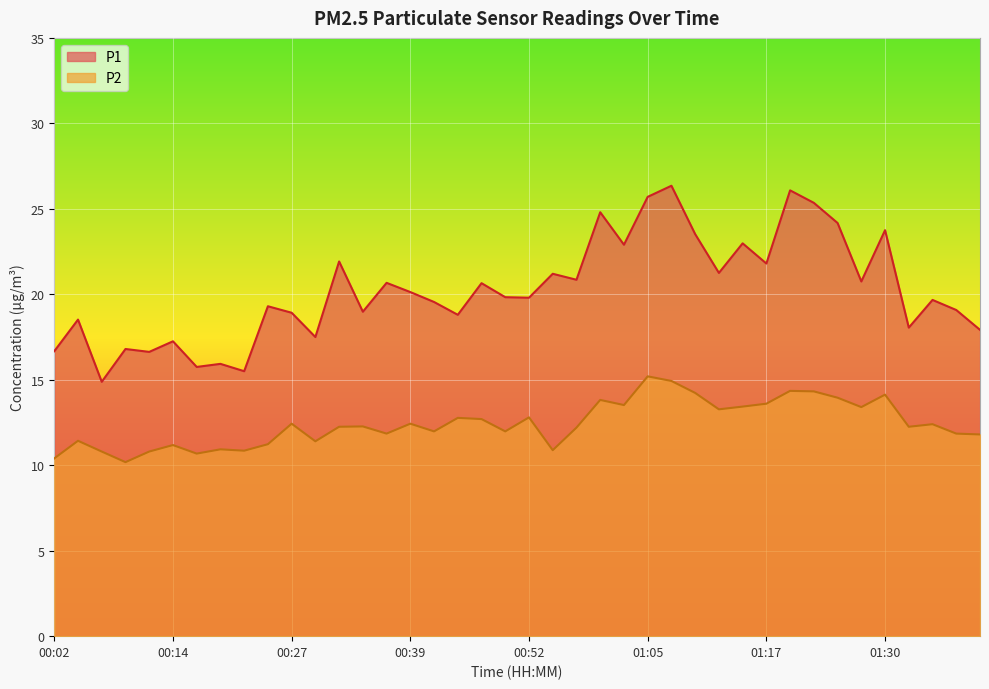

At which category does P2 reach its first local peak?

00:04